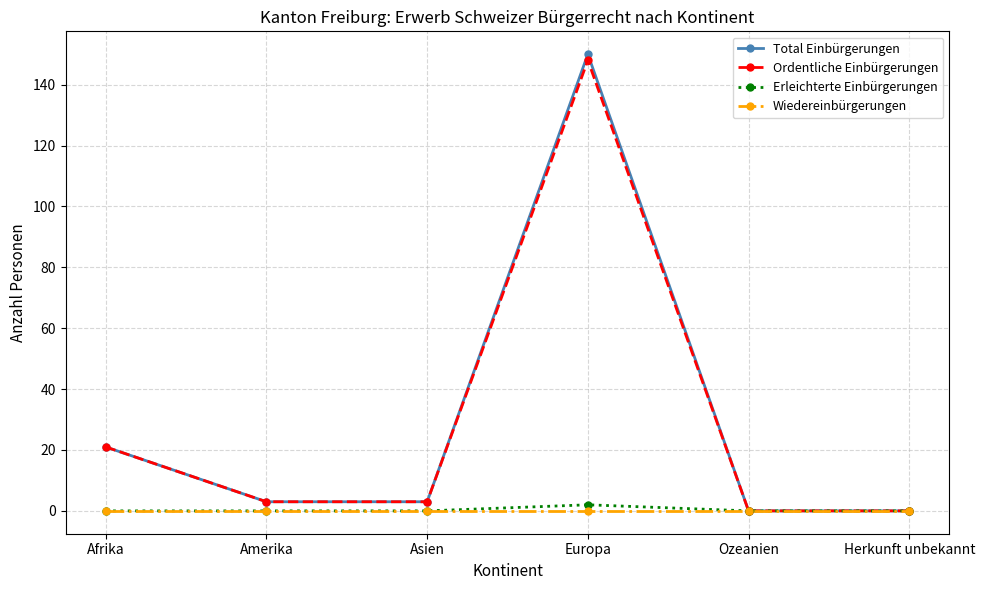

List the series in order of their peak value, lowest first.

Wiedereinbürgerungen, Erleichterte Einbürgerungen, Ordentliche Einbürgerungen, Total Einbürgerungen